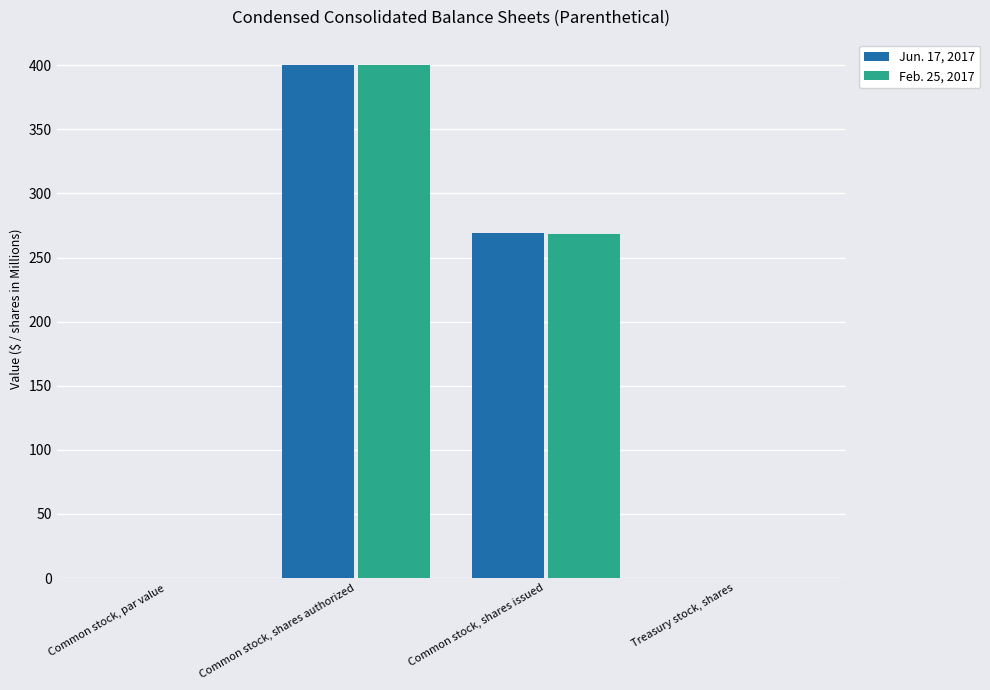

What are all the series names shown in the legend?

Jun. 17, 2017, Feb. 25, 2017